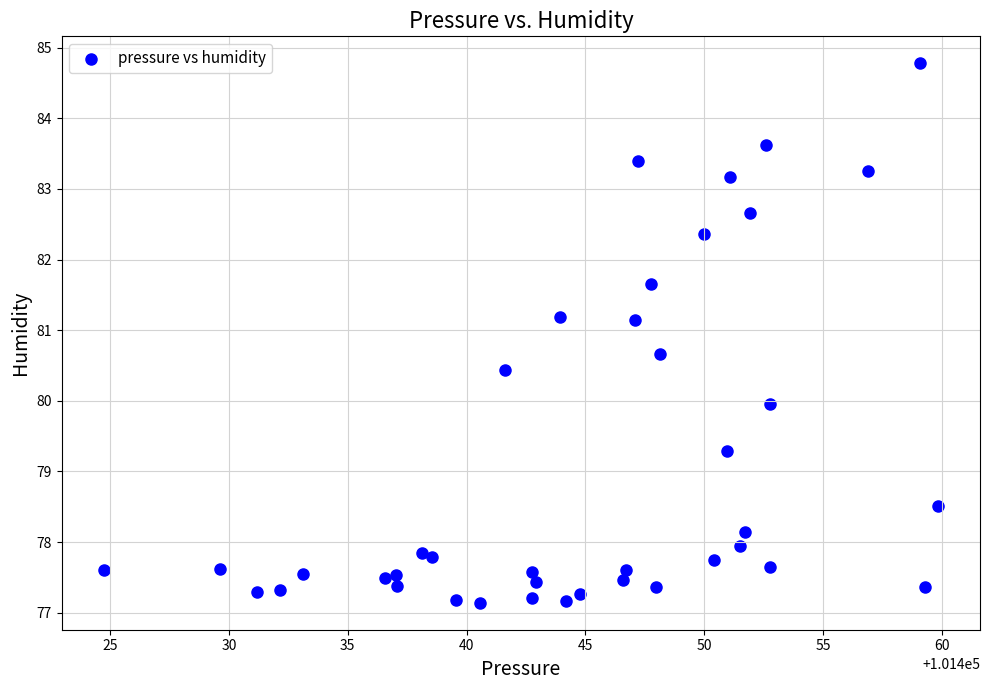

Count the number of points in this scatter plot.

40